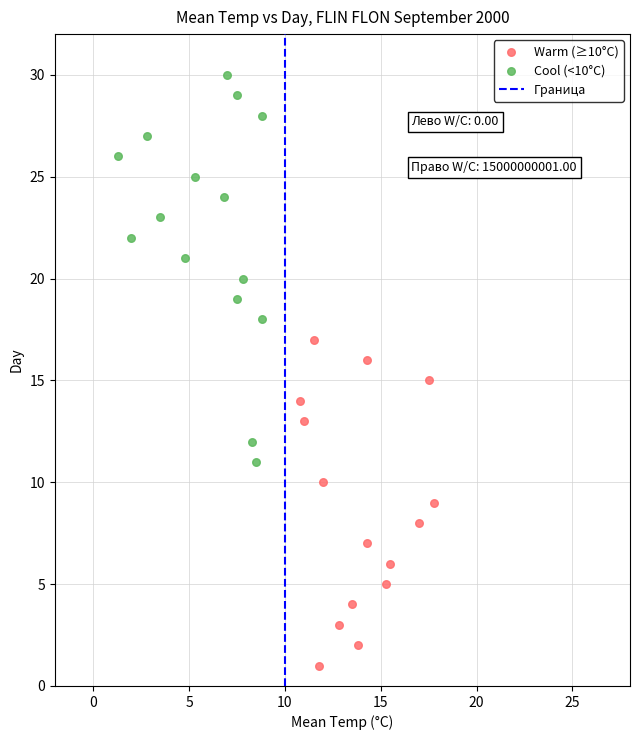

Which series reaches the maximum Y coordinate?

Cool (<10°C)